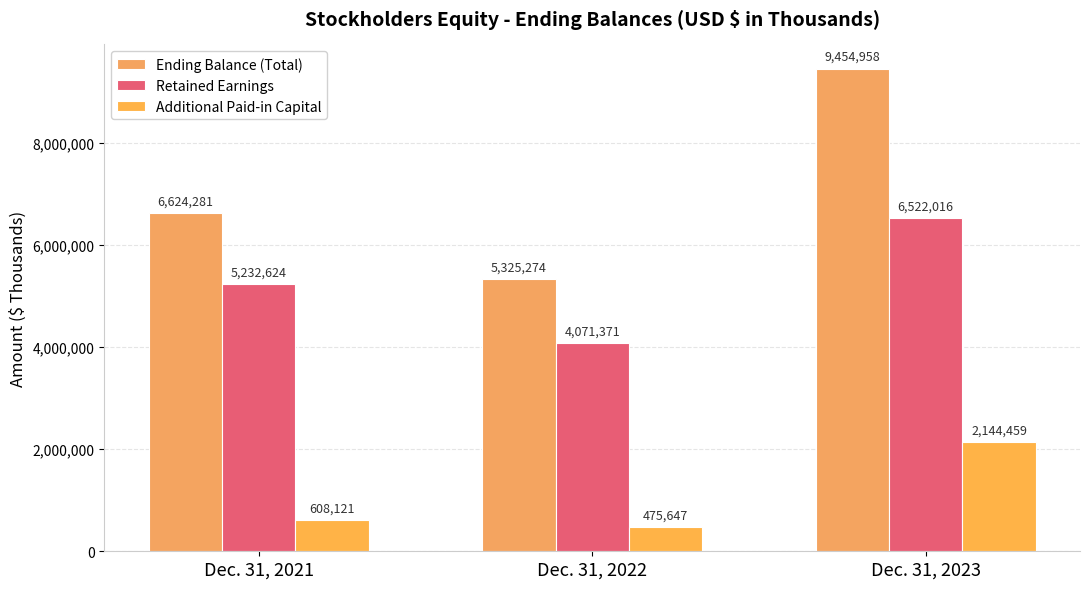

The Retained Earnings series shows 6522016 at Dec. 31, 2023. True or false?

True